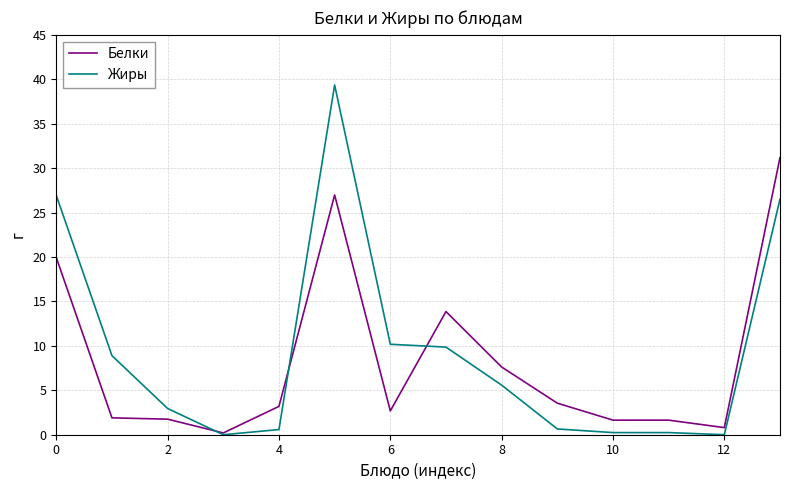

After their last crossing, which series has the higher values: Белки or Жиры?

Белки